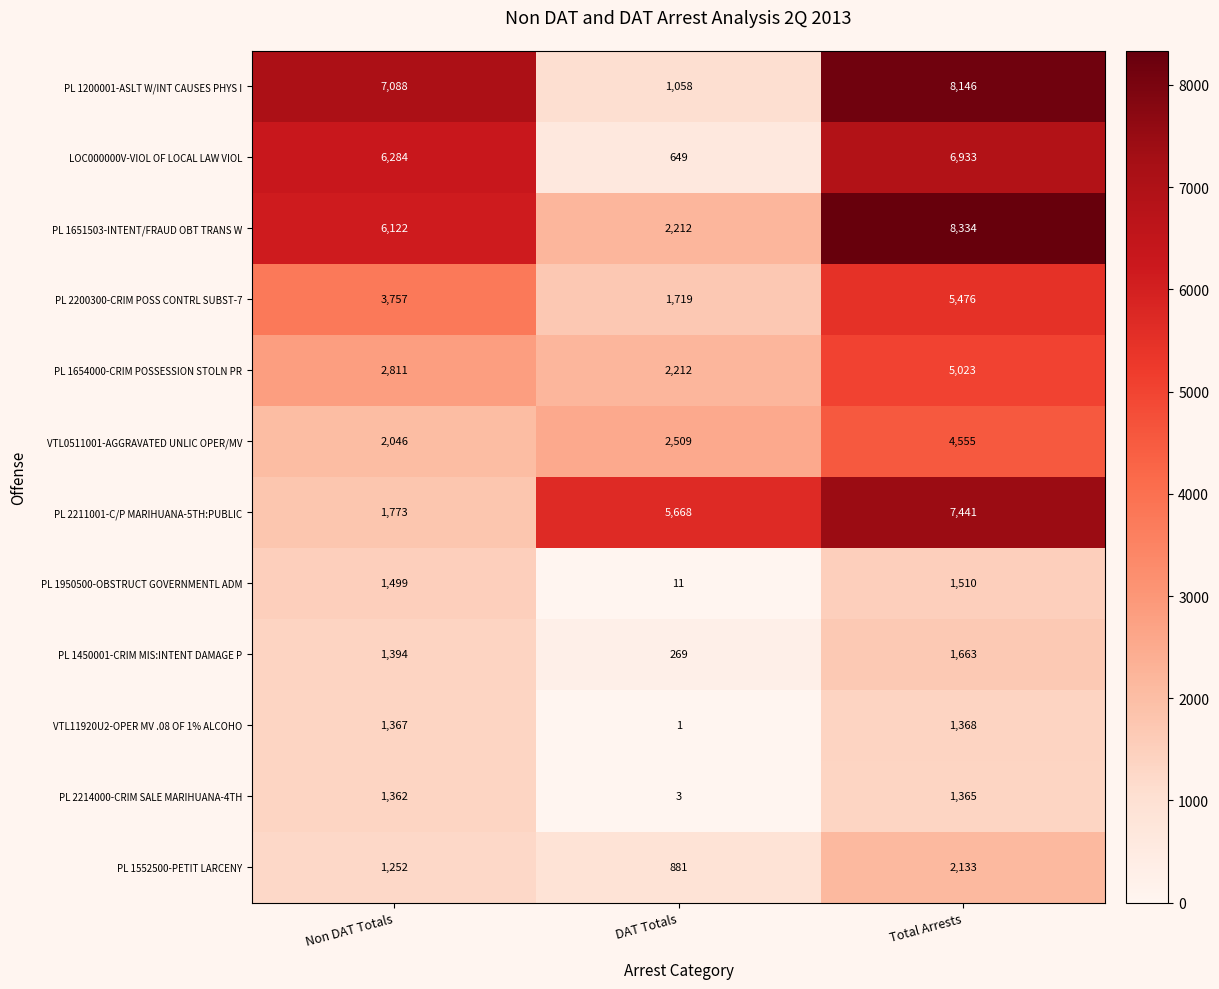

At which category is the sum across all series the highest?

Total Arrests